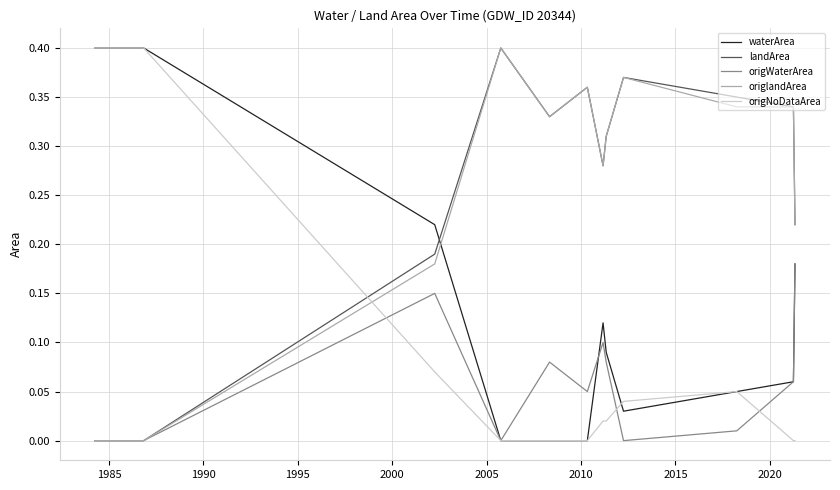

What are all the series names shown in the legend?

waterArea, landArea, origWaterArea, origlandArea, origNoDataArea